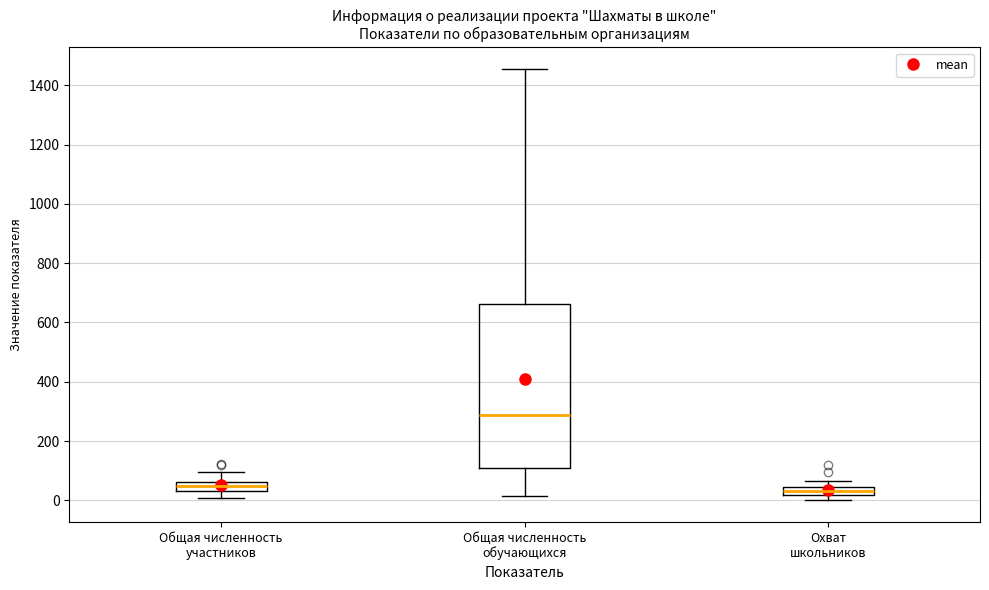

Where does the lower whisker of the box for Общая численность обучающихся end on the y-axis? The values are not printed on the chart, so give them approximately, as read against the axis.

20